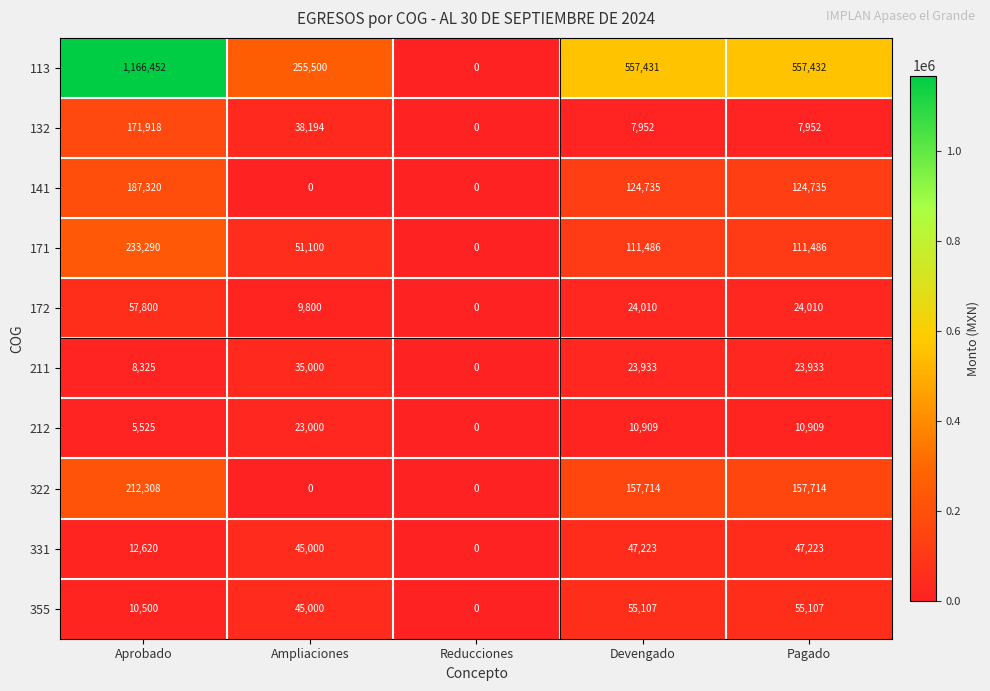

At Pagado, list the series in order from largest to smallest.

113, 322, 141, 171, 355, 331, 172, 211, 212, 132